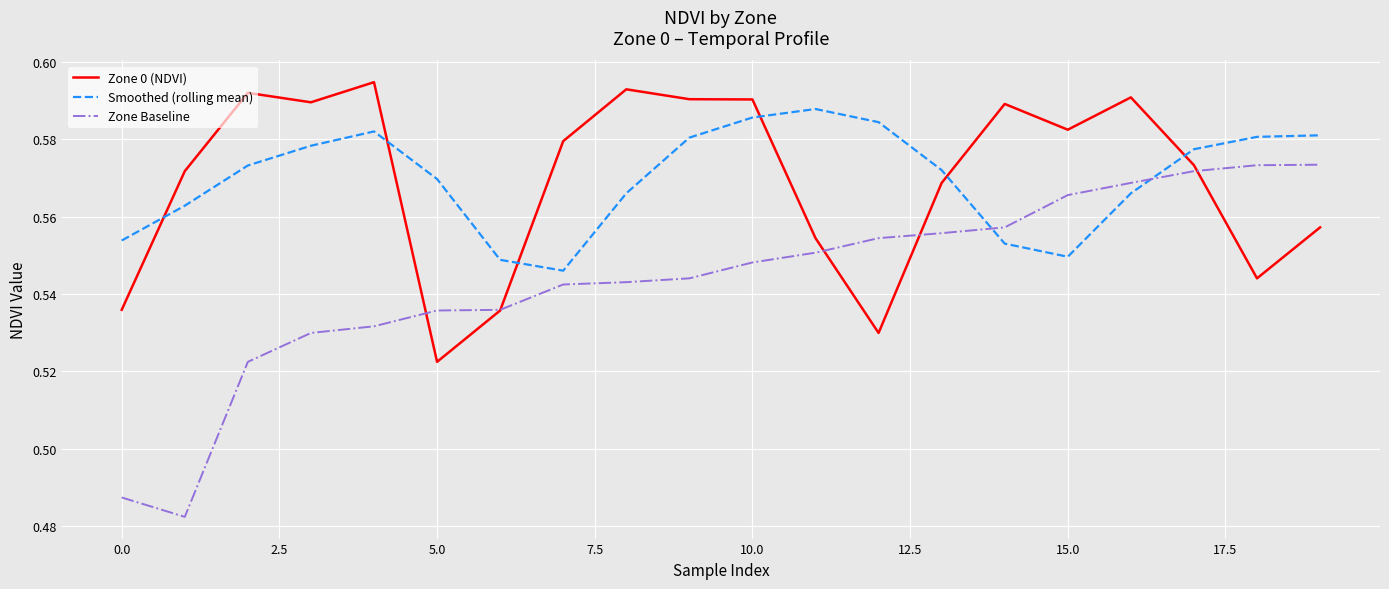

Rank the series by their maximum value, from lowest to highest.

Zone Baseline, Smoothed (rolling mean), Zone 0 (NDVI)